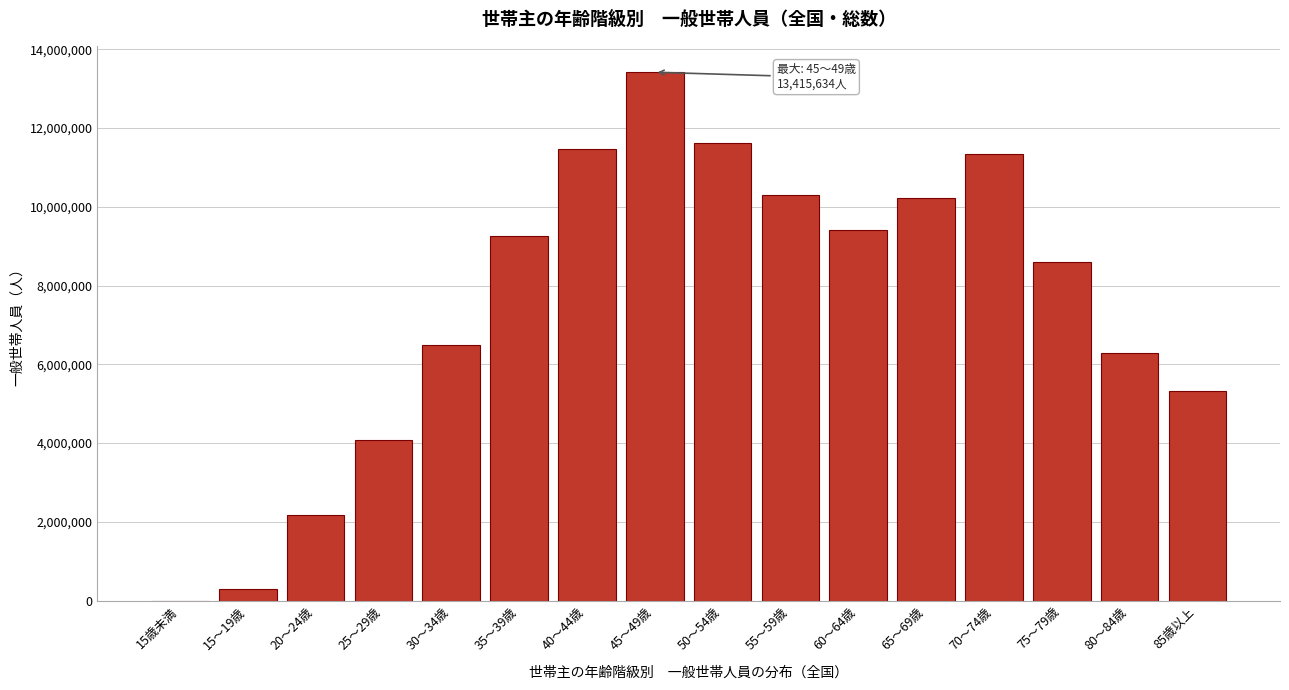

Reading right to left, what are all the values shown in this chart?

85歳以上=5328864	80～84歳=6293926	75～79歳=8598402	70～74歳=11335620	65～69歳=10219545	60～64歳=9419323	55～59歳=10287394	50～54歳=11623071	45～49歳=13415634	40～44歳=11463706	35～39歳=9249103	30～34歳=6492222	25～29歳=4074954	20～24歳=2185231	15～19歳=303211	15歳未満=342